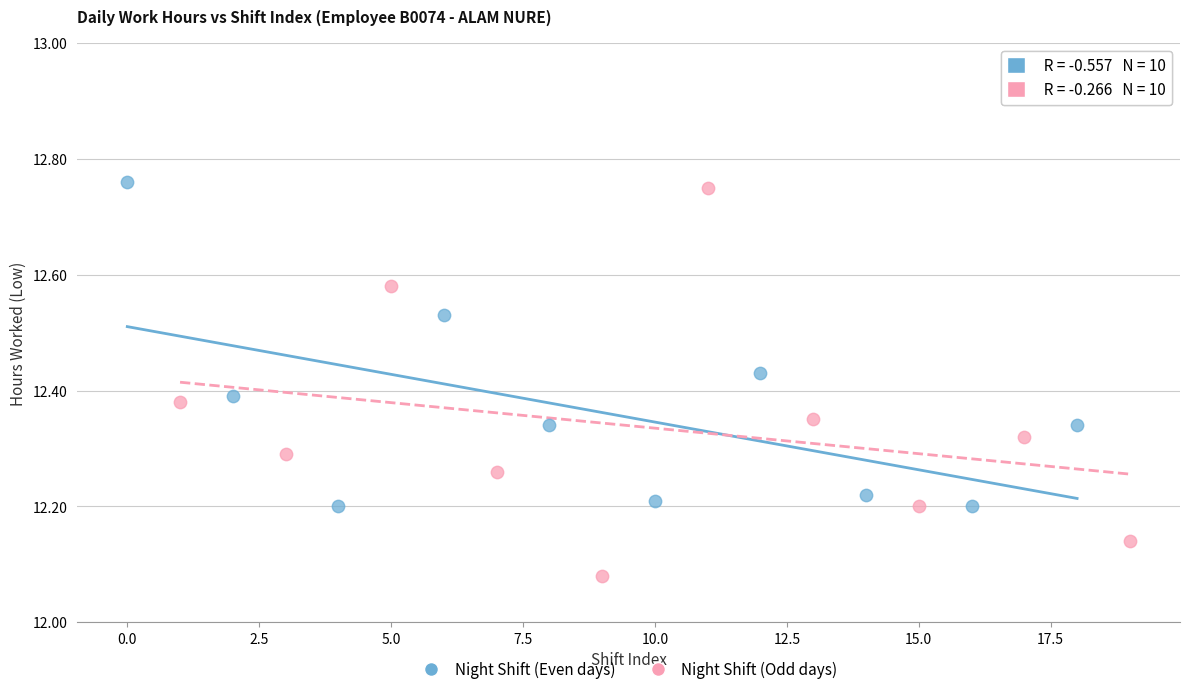

Which series has the widest spread of Y values?

Night Shift (Odd days)